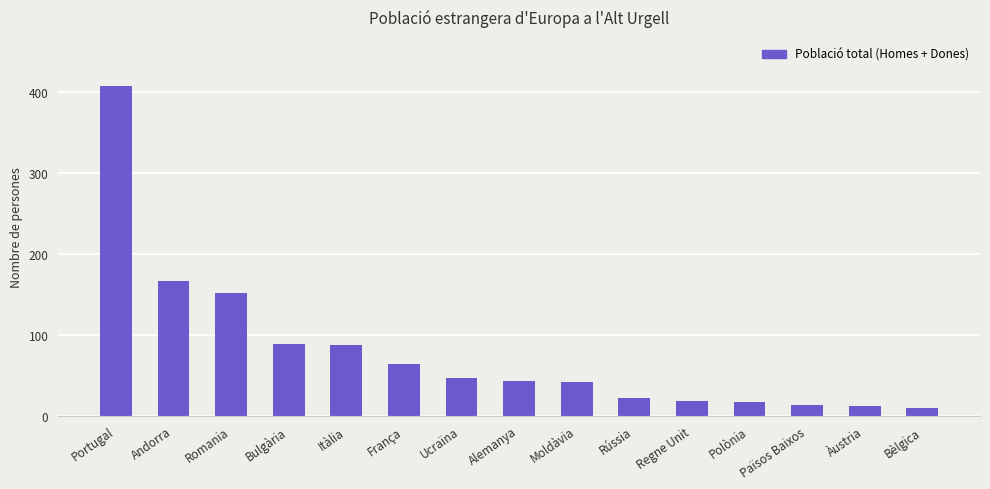

The value at Andorra is 166. True or false?

True